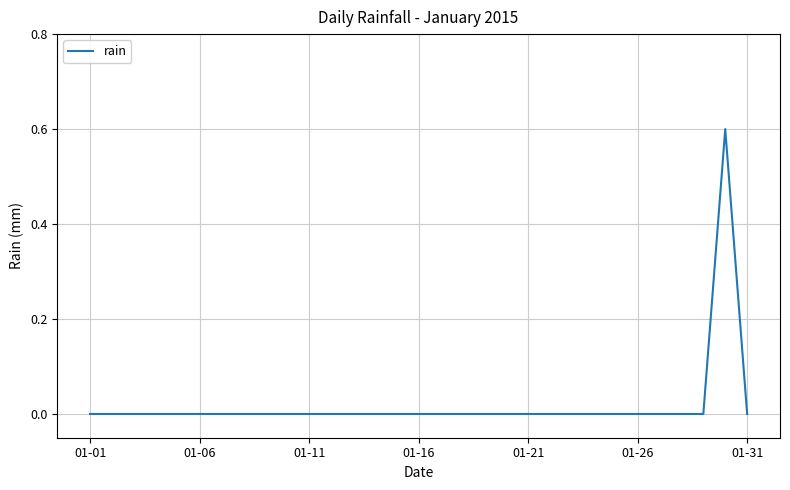

How many lines are shown in the chart?

1